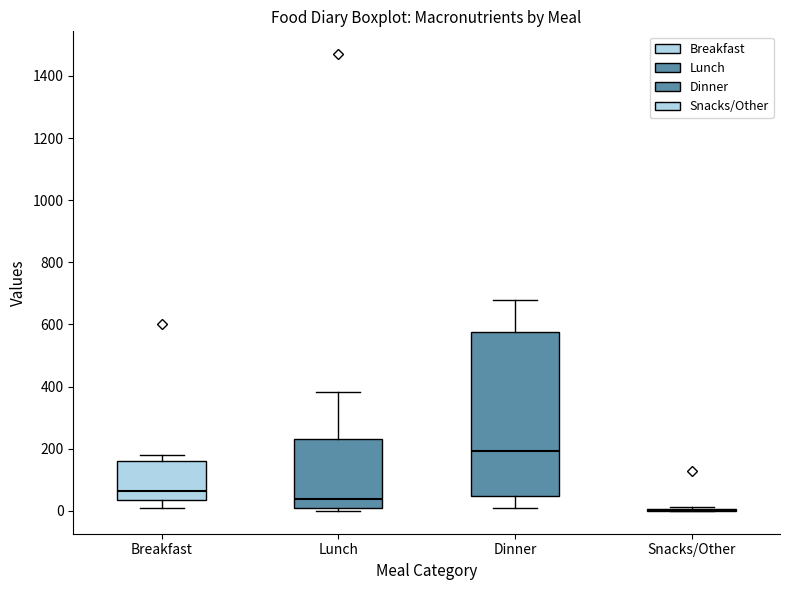

Where does the median line of the box for Dinner sit on the y-axis? The values are not printed on the chart, so give them approximately, as read against the axis.

200